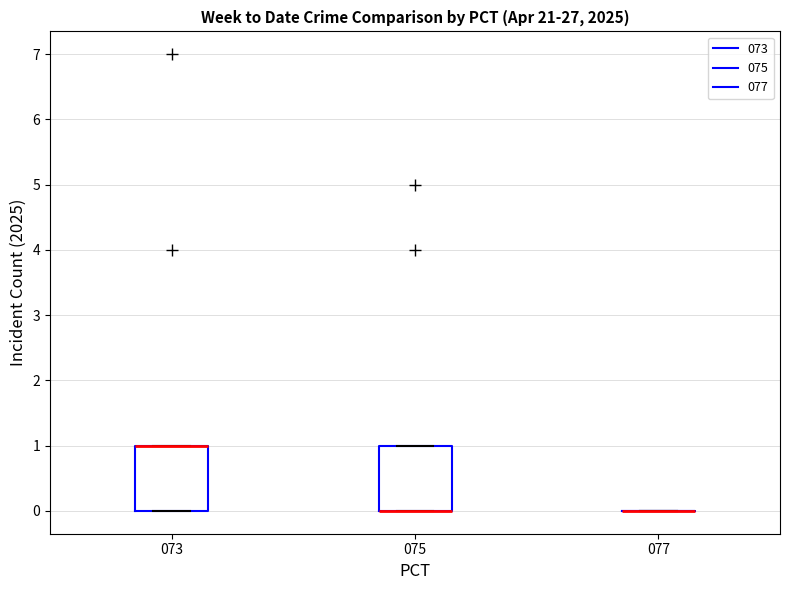

Reading left to right, transcribe this box plot: for each box, give where its median line is, the range the box spans, and where its two whiskers end, as read against the y-axis. The values are not printed on the chart, so give them approximately, as read against the axis.

073: median 1 (drawn on the box's upper edge), box 0 to 1, whiskers 0 to 1
075: median 0 (drawn on the box's lower edge), box 0 to 1, whiskers 0 to 1
077: box collapsed to a line at 0, whiskers 0 to 0